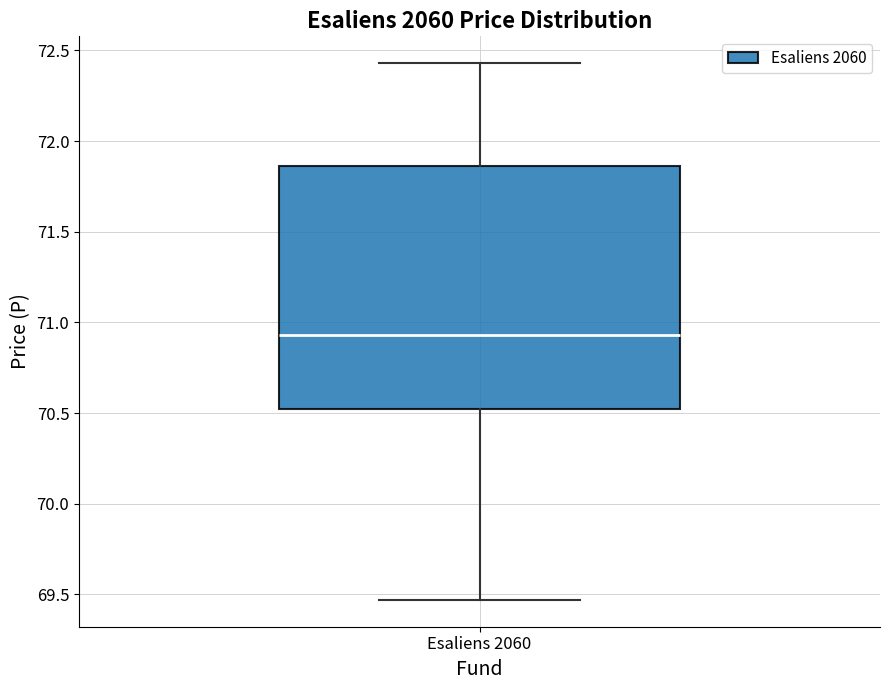

Transcribe this box plot: give where the median line is, the range the box spans, and where the two whiskers end, as read against the y-axis. The values are not printed on the chart, so give them approximately, as read against the axis.

median 70.95, box 70.55 to 71.85, whiskers 69.45 to 72.45